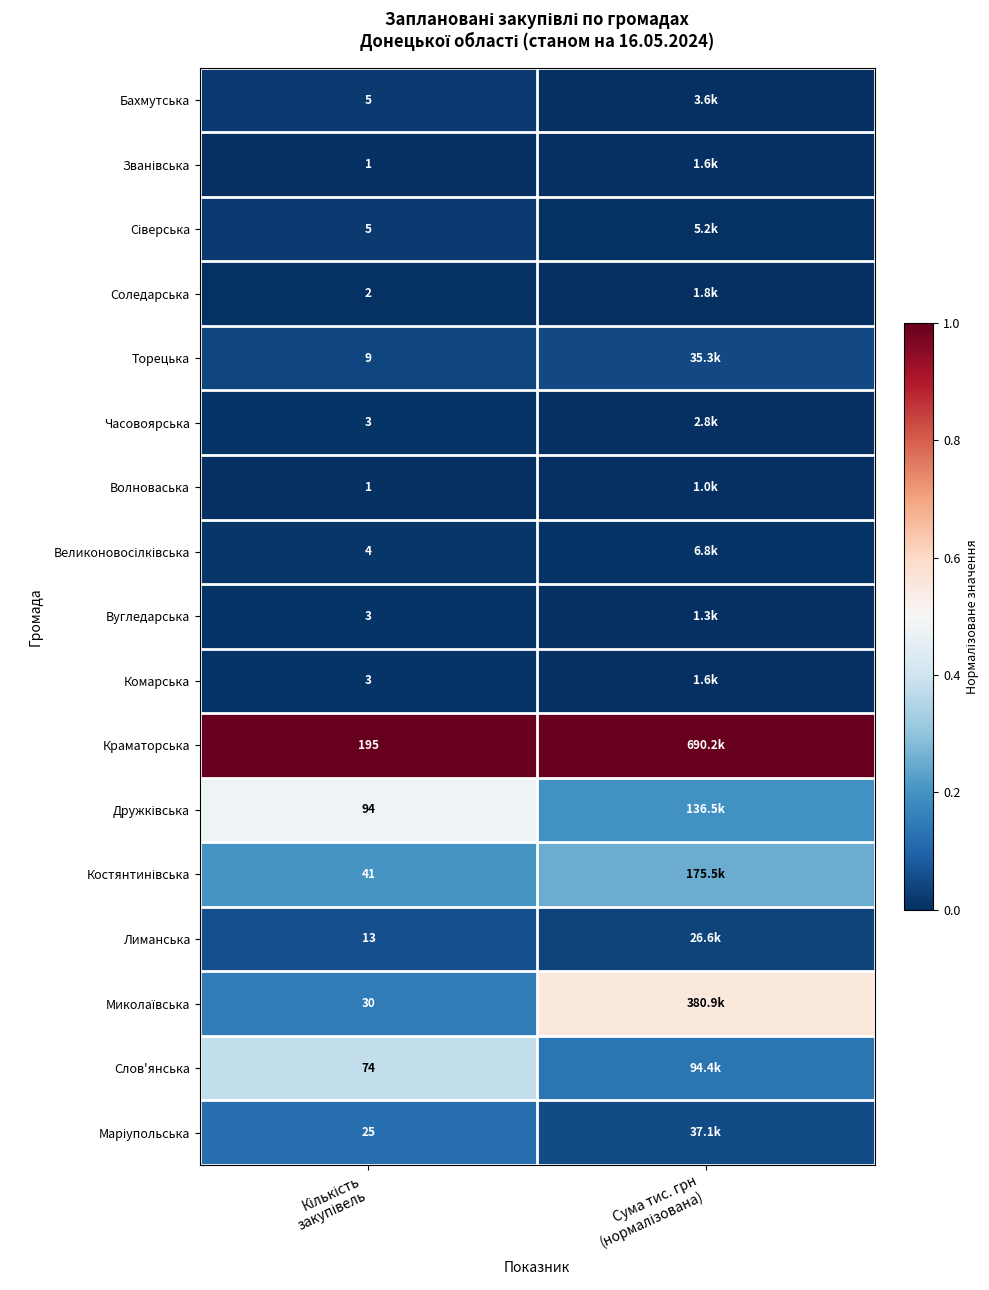

How many series are shown in this chart?

17